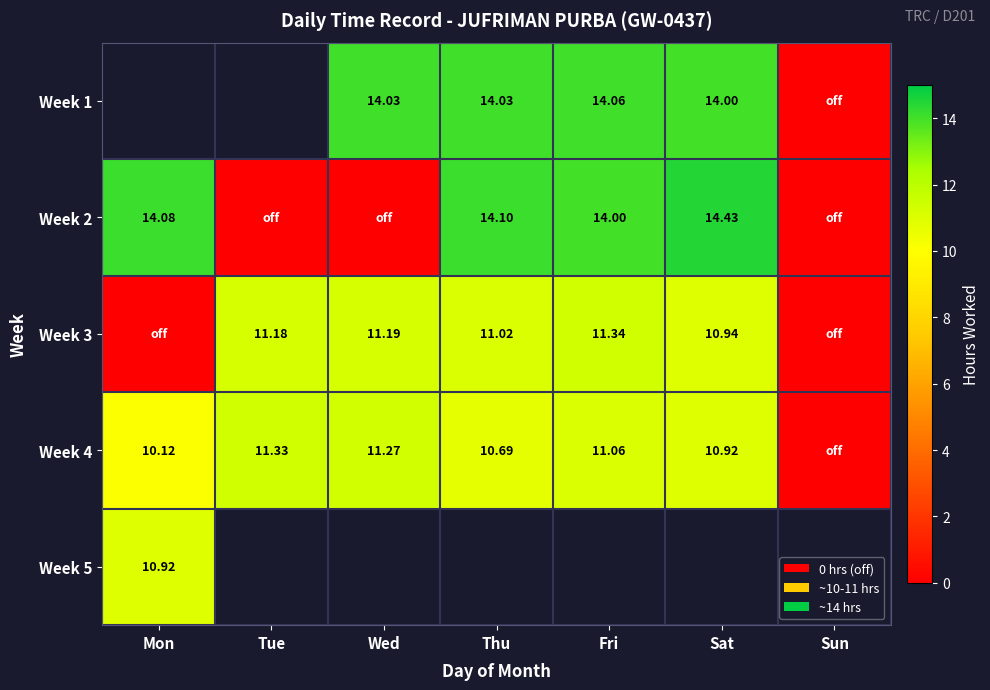

The value of Week 3 at Fri is 11.3. True or false?

True